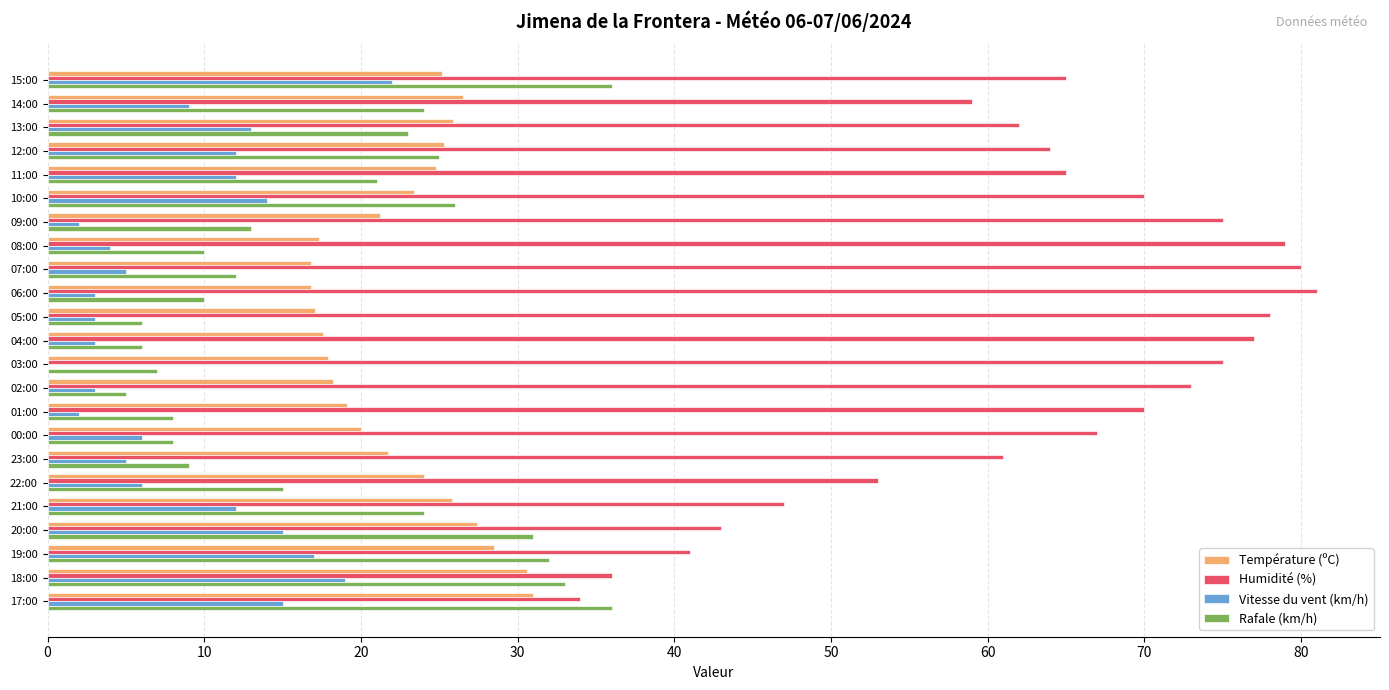

The Rafale (km/h) series shows 15.9 at 10:00. True or false?

False